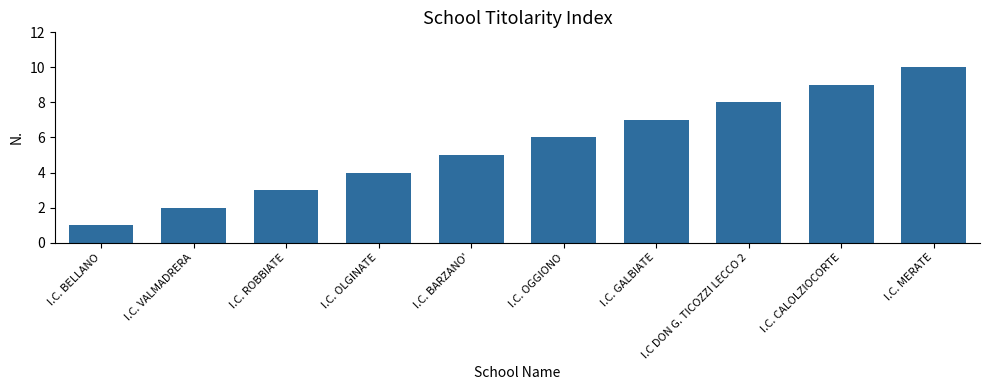

Reading left to right, list all the values displayed in this chart.

1	2	3	4	5	6	7	8	9	10